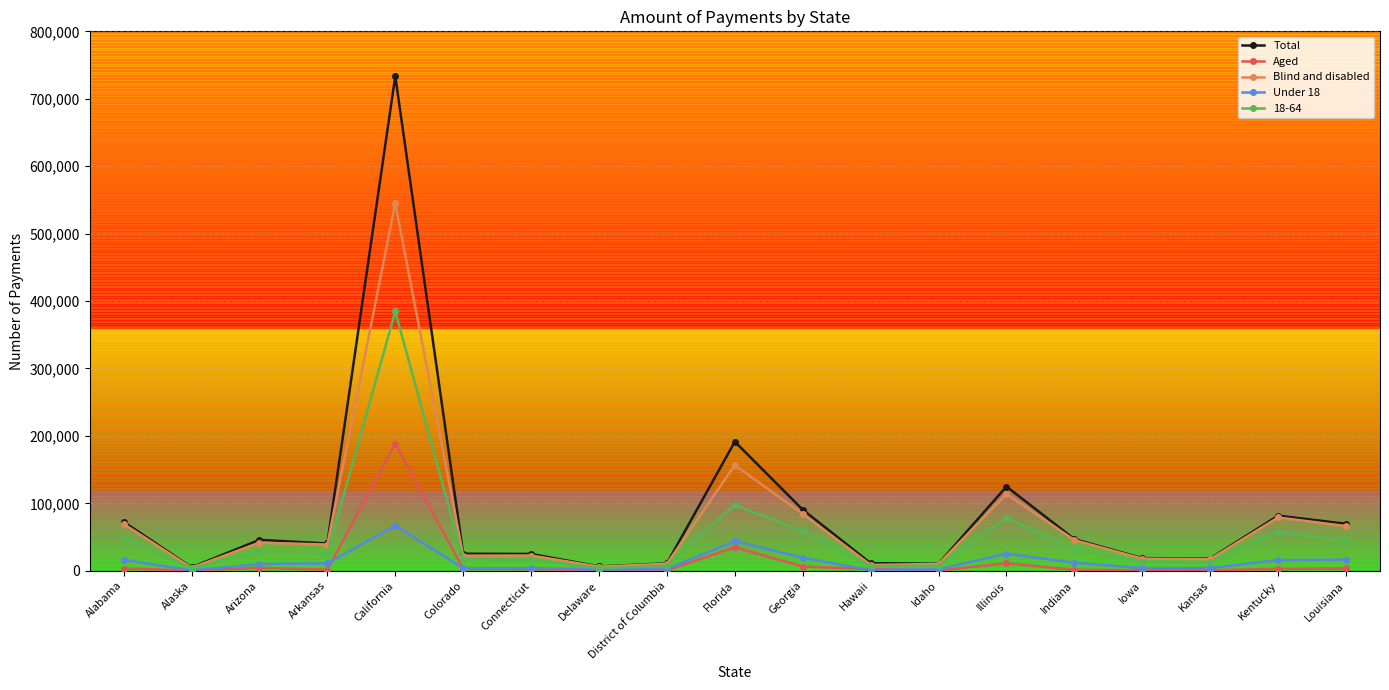

Rank the series by their maximum value, from lowest to highest.

Under 18, Aged, 18-64, Blind and disabled, Total